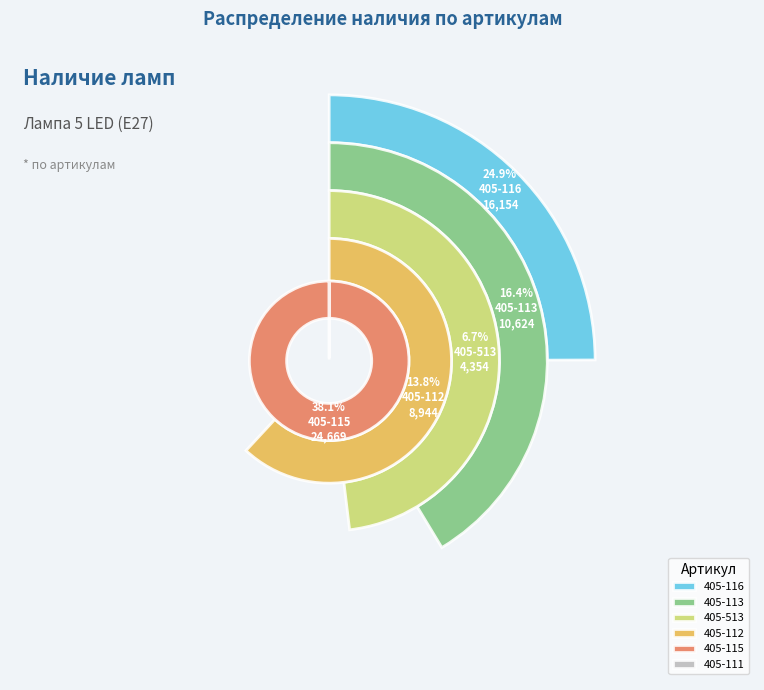

To the nearest percent, what is the difference between the largest and smallest slice percentages?

38%